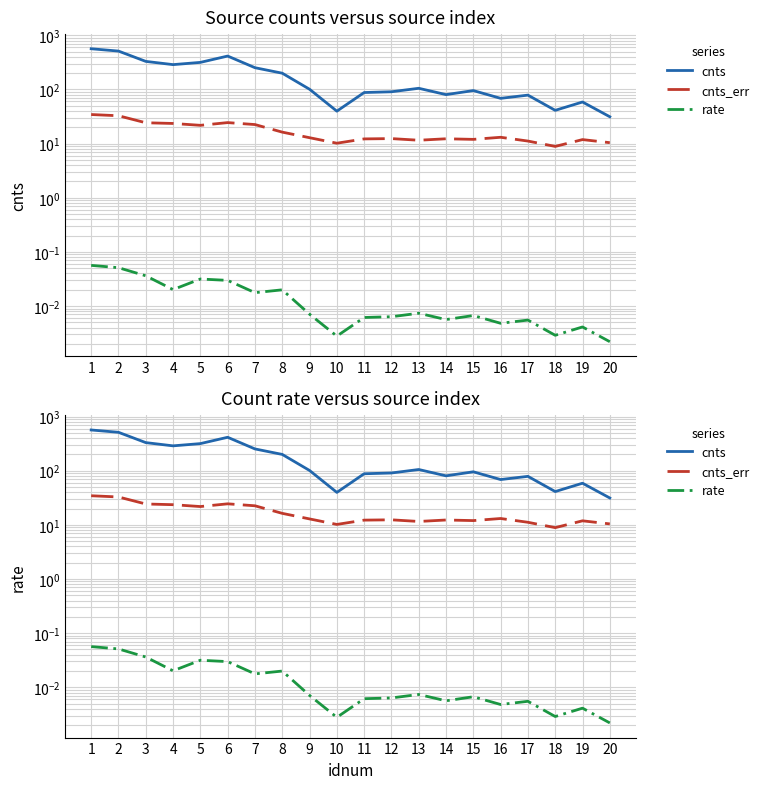

Rank the series by their maximum value, from highest to lowest.

cnts, cnts_err, rate